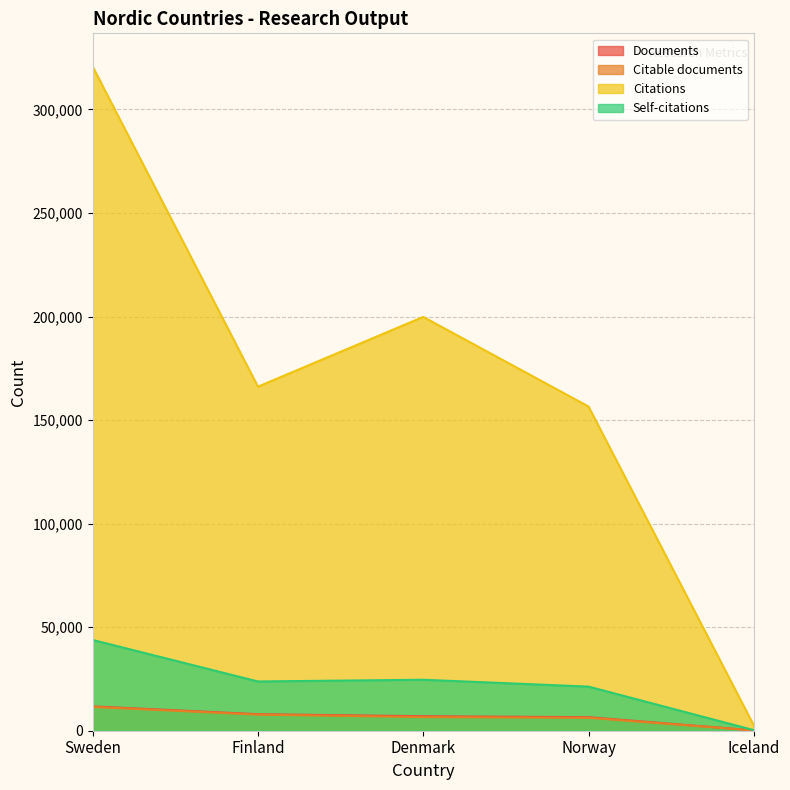

True or false: Citations has a value of 2567 at Iceland.

True